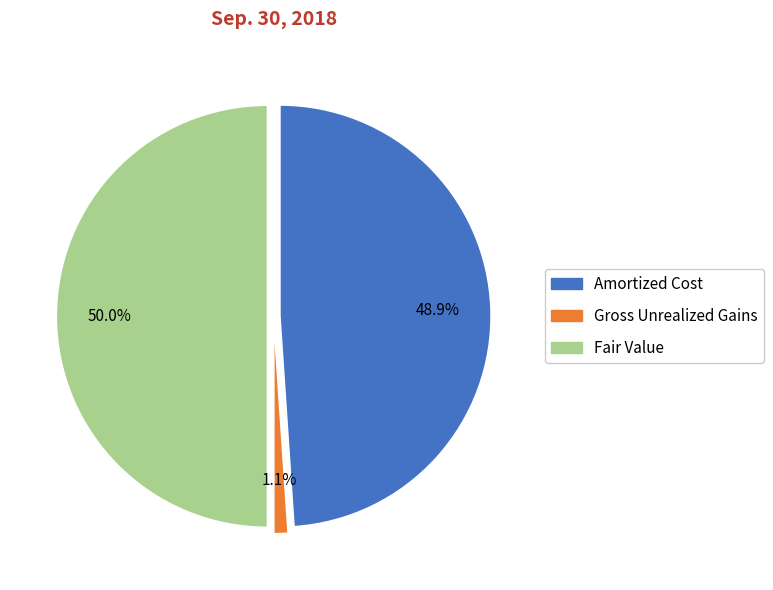

True or false: Amortized Cost accounts for 37% of the total.

False